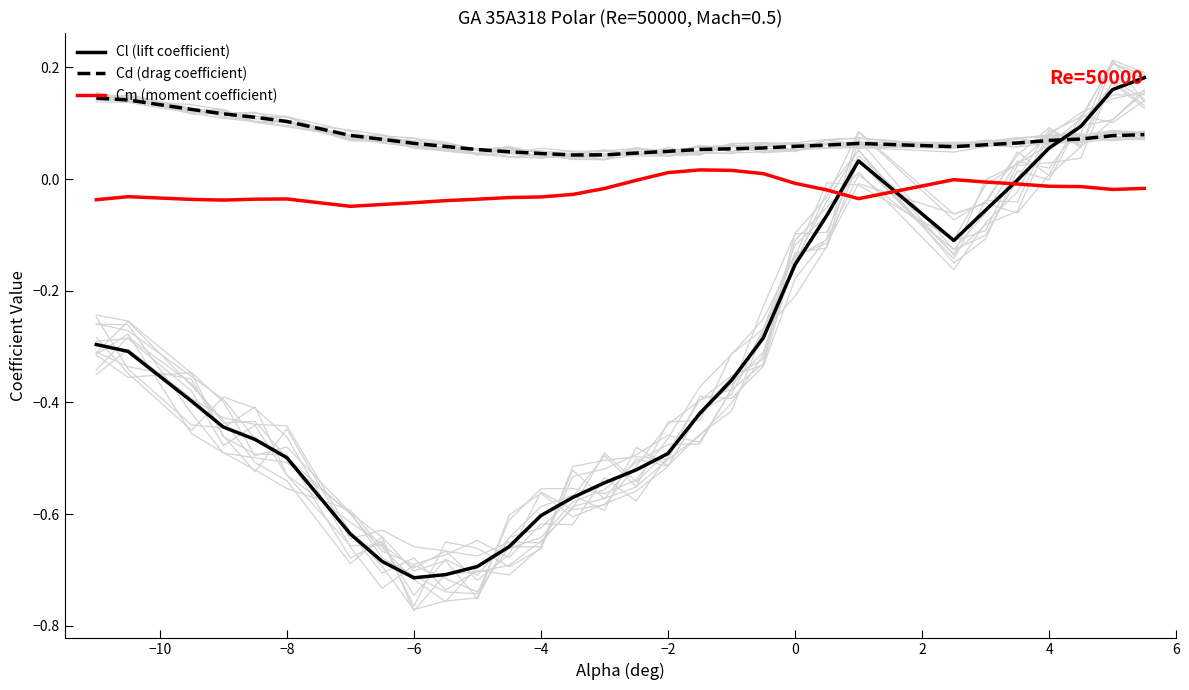

How many times do Cd (drag coefficient) and Cl (lift coefficient) cross each other?

1